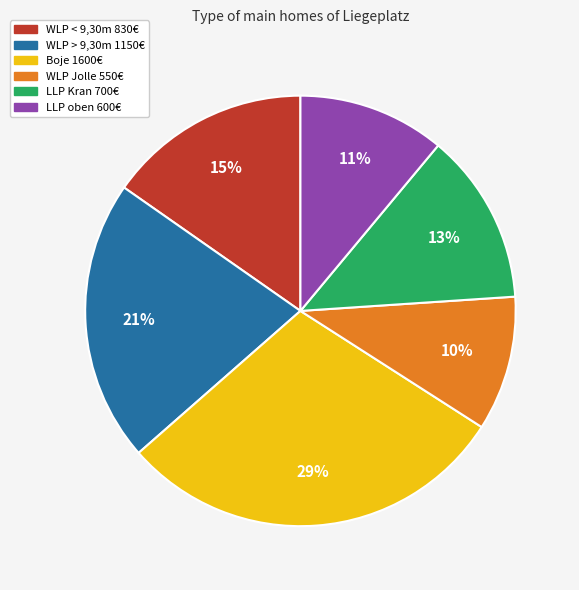

Is the sum of WLP Jolle and LLP oben greater than half?

No